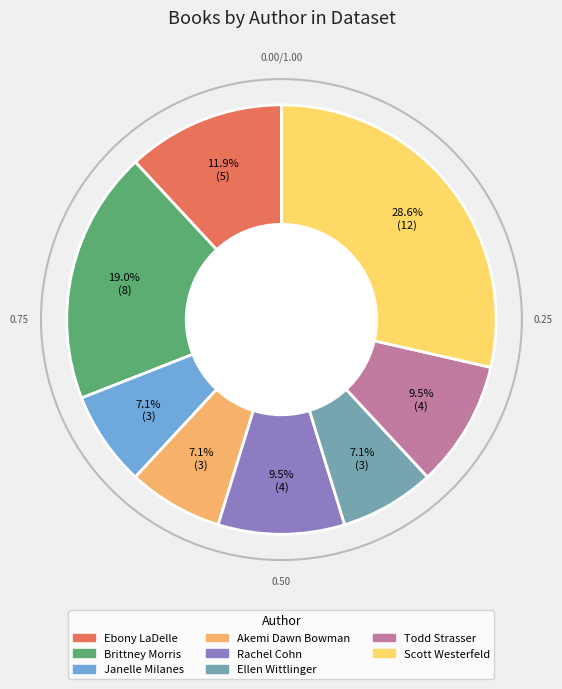

Between Scott Westerfeld and Todd Strasser, which is larger?

Scott Westerfeld